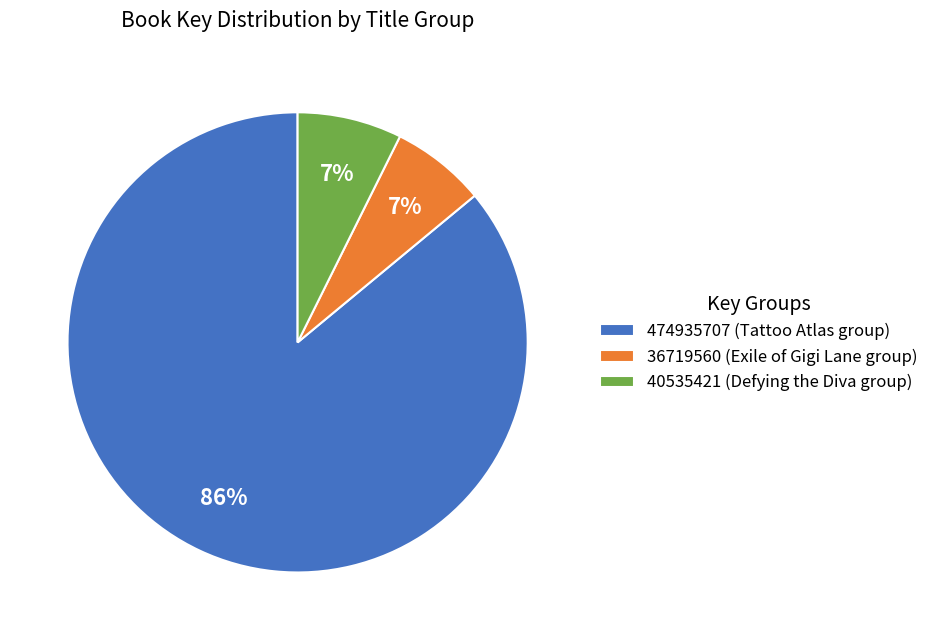

Is it true that 36719560 (Exile of Gigi Lane group) is 7% of the pie?

True